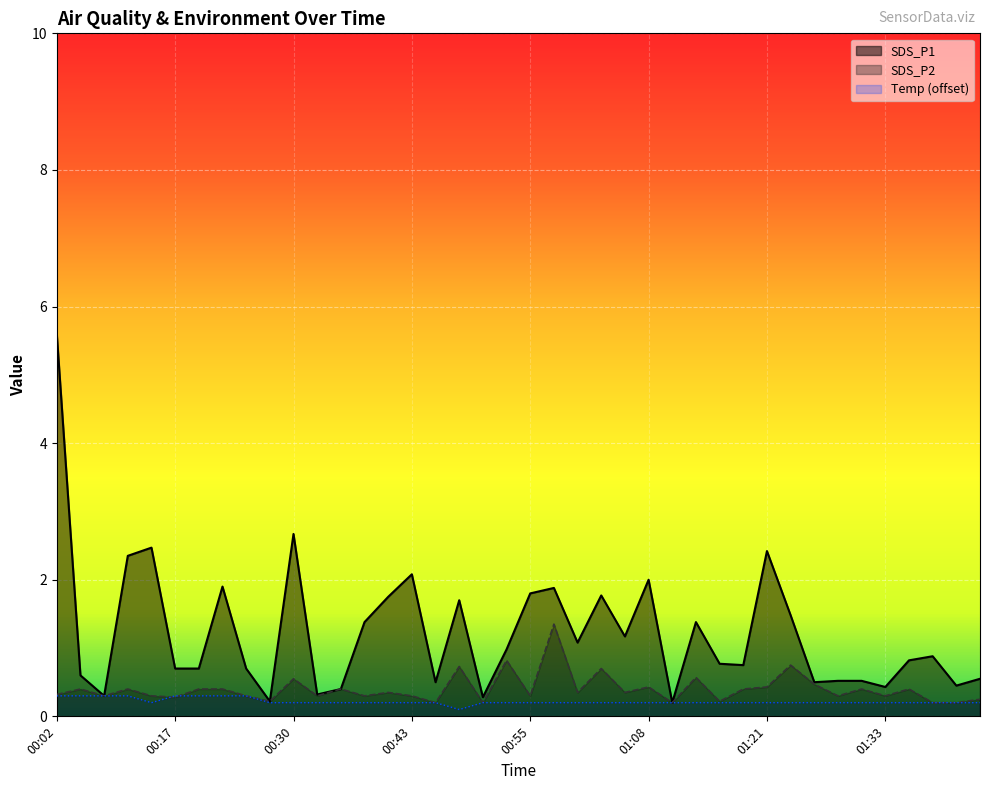

What position from the right is 01:28?

7